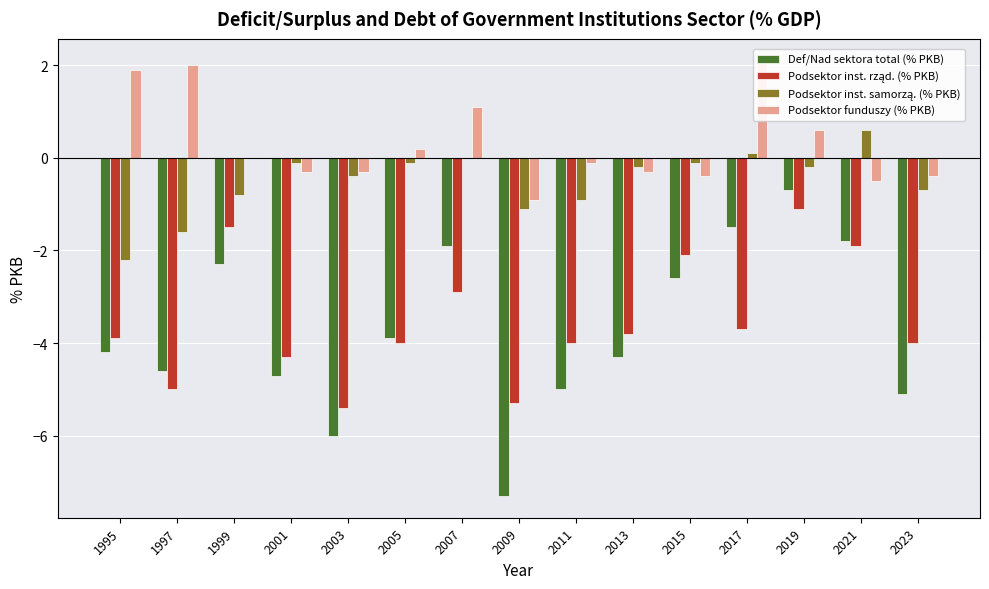

List the labels in order of Podsektor inst. rząd. (% PKB) value, smallest first.

2003, 2009, 1997, 2001, 2005, 2011, 2023, 1995, 2013, 2017, 2007, 2015, 2021, 1999, 2019